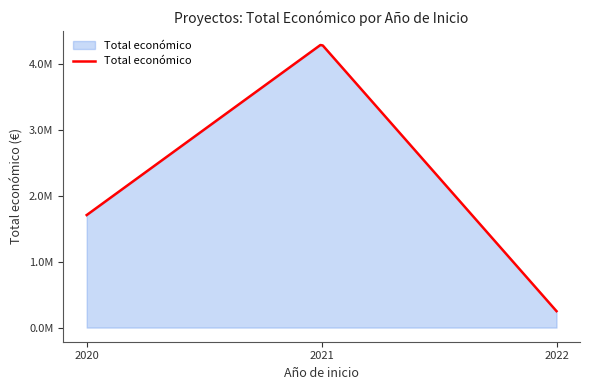

Does the chart have visible grid lines?

No